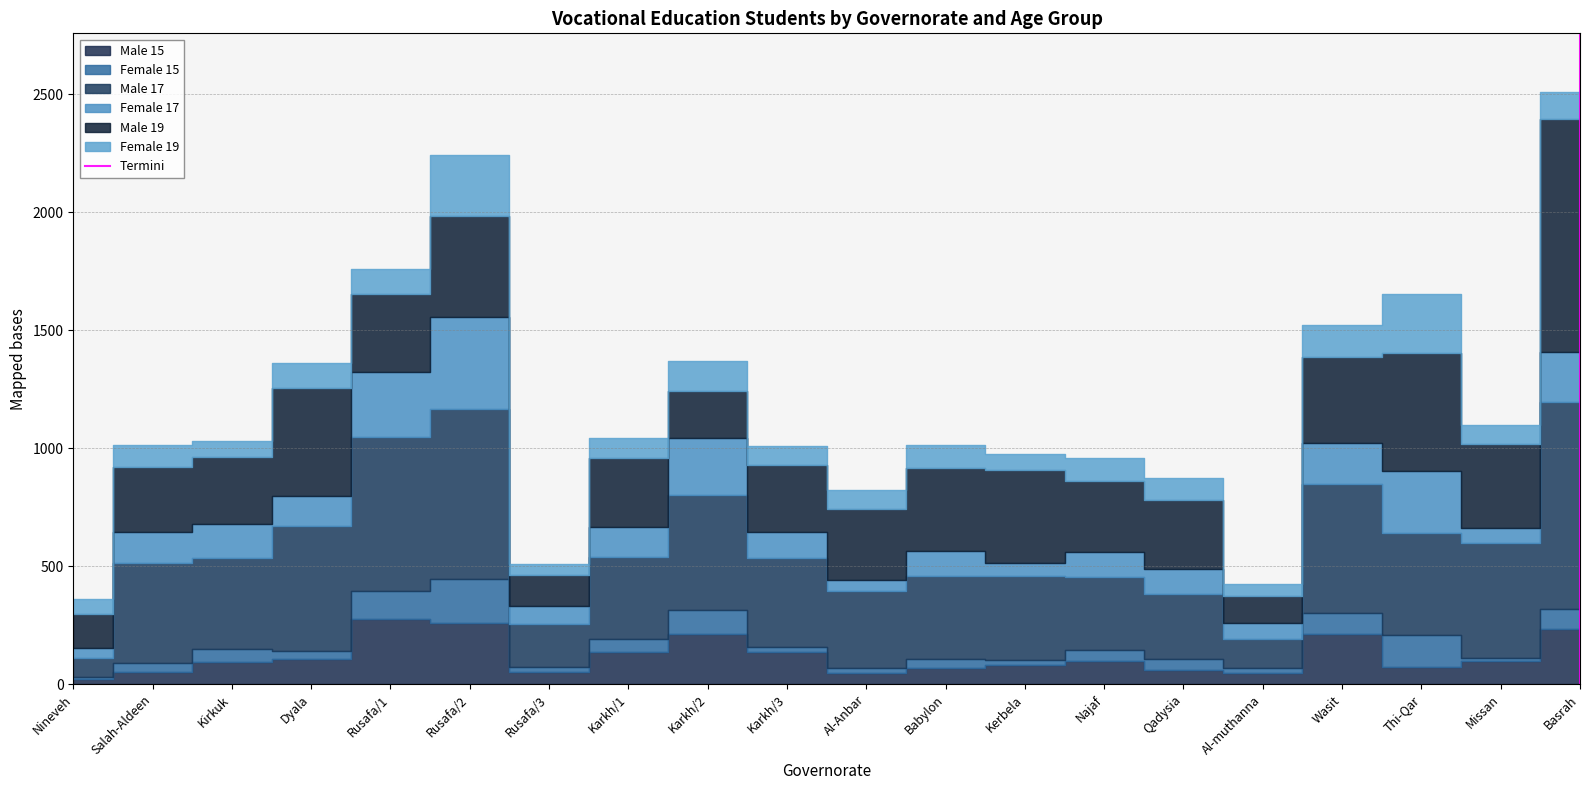

The chart shows a value of 2 at Basrah. True or false?

False